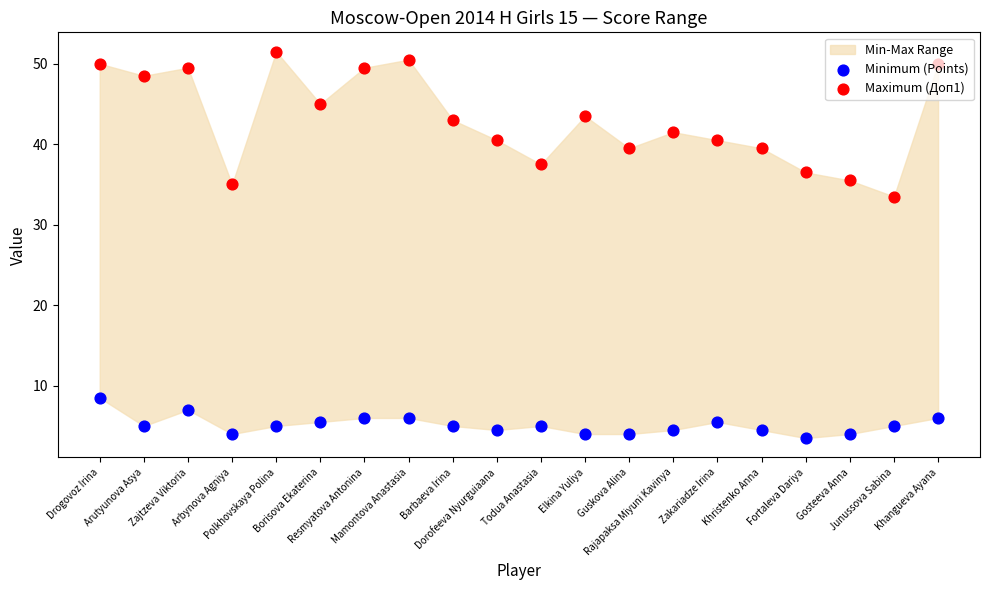

At which category is the sum across all series the highest?

Drogovoz Irina